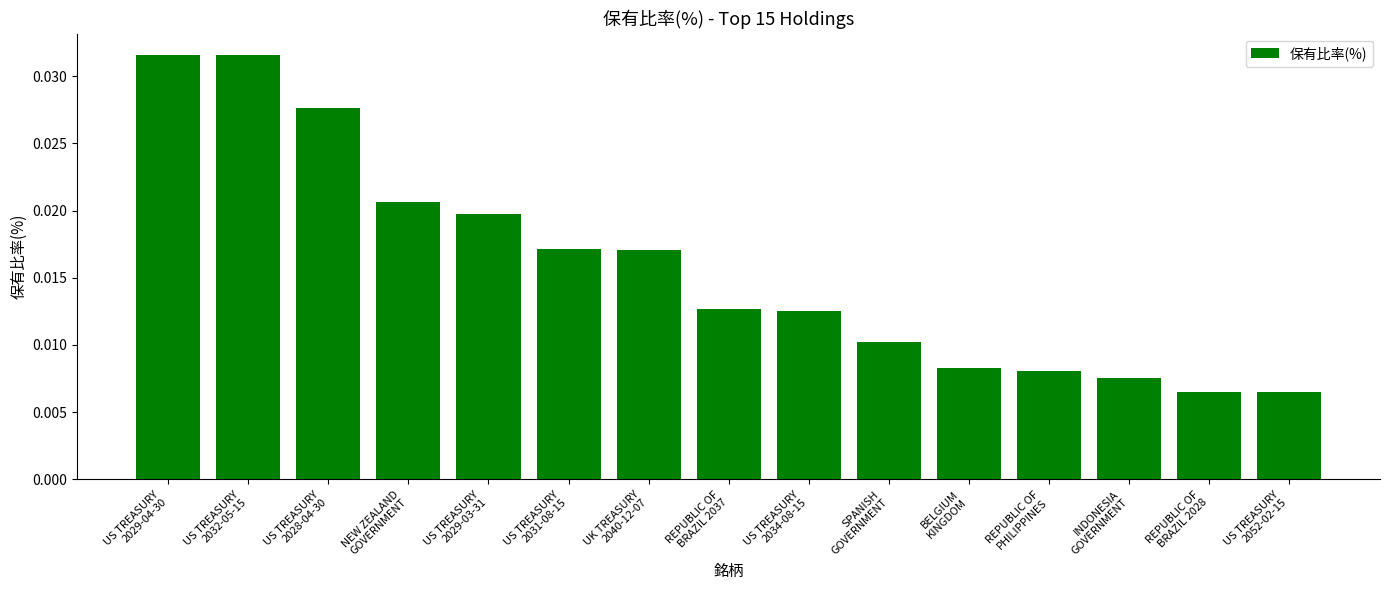

What position from the left is US TREASURY
2031-08-15?

6